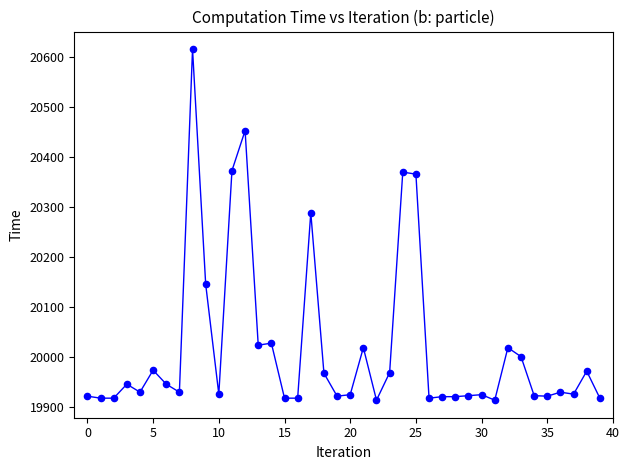

What is the range of Y values (max minus min)?

702